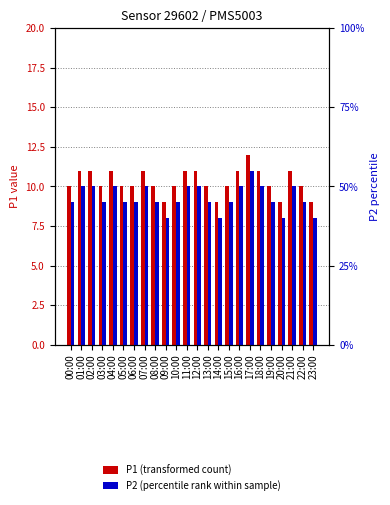

What is the value of the P1 (transformed count) bar at the 6th from the left?

10.0